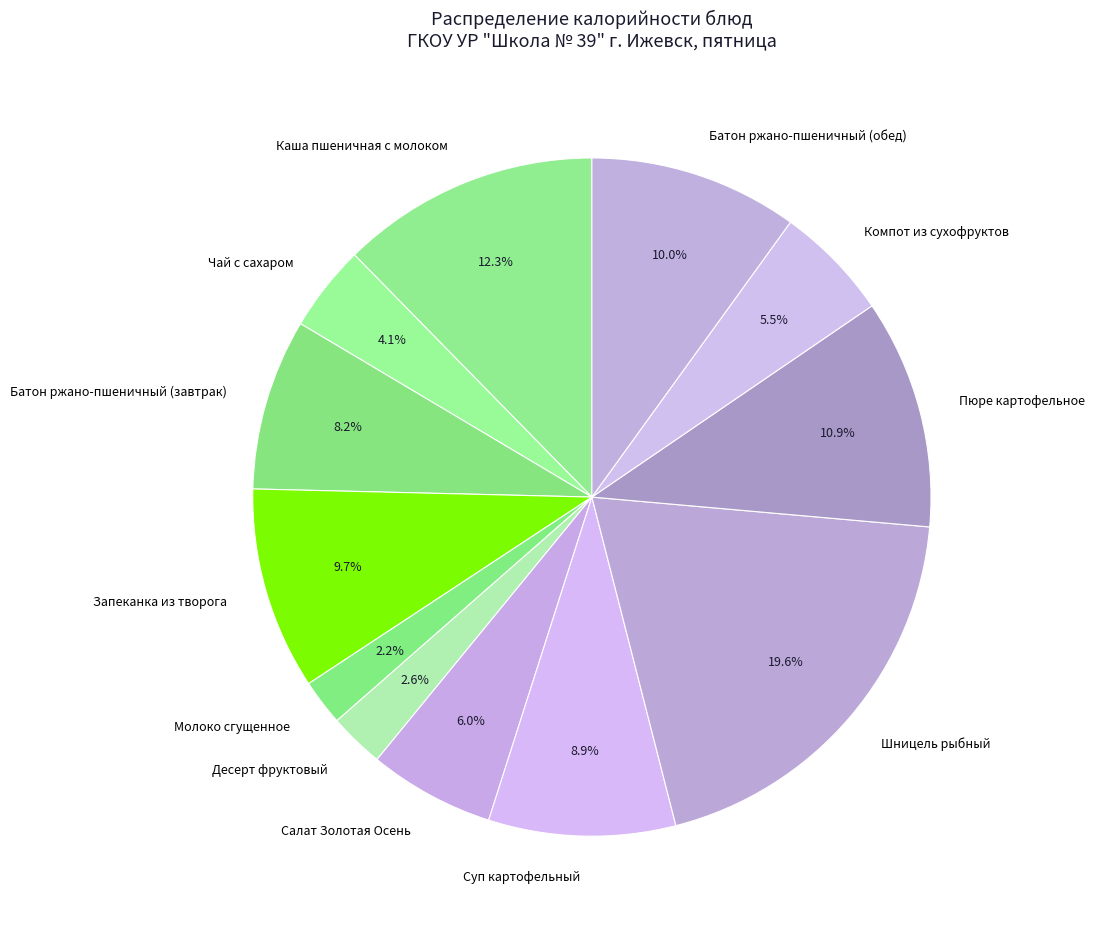

Combined, do Пюре картофельное and Батон ржано-пшеничный (завтрак) account for over 50%?

No